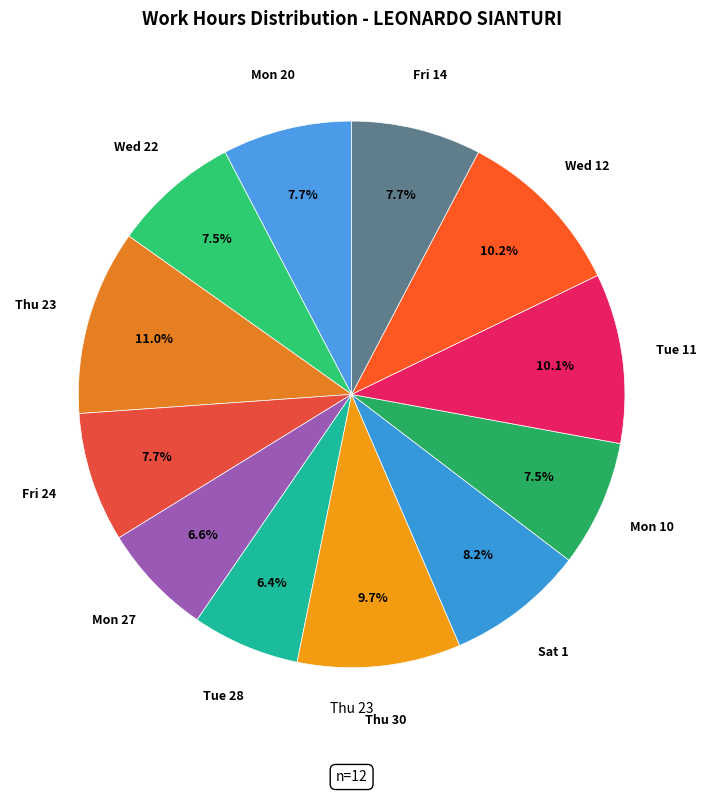

What is the largest slice in the pie chart?

Thu 23